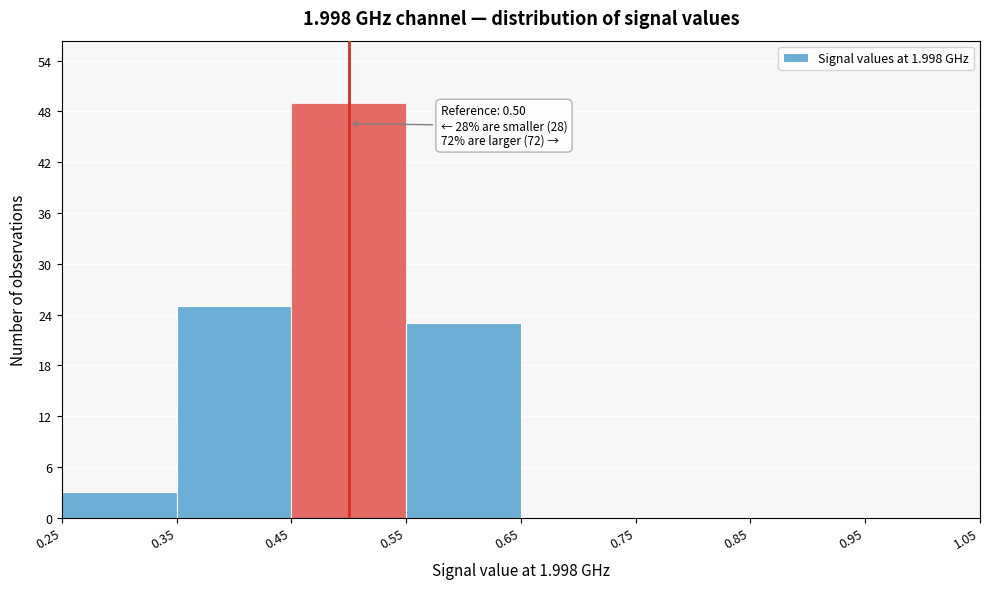

Which range on the x-axis has the tallest bar?

0.45 to 0.55